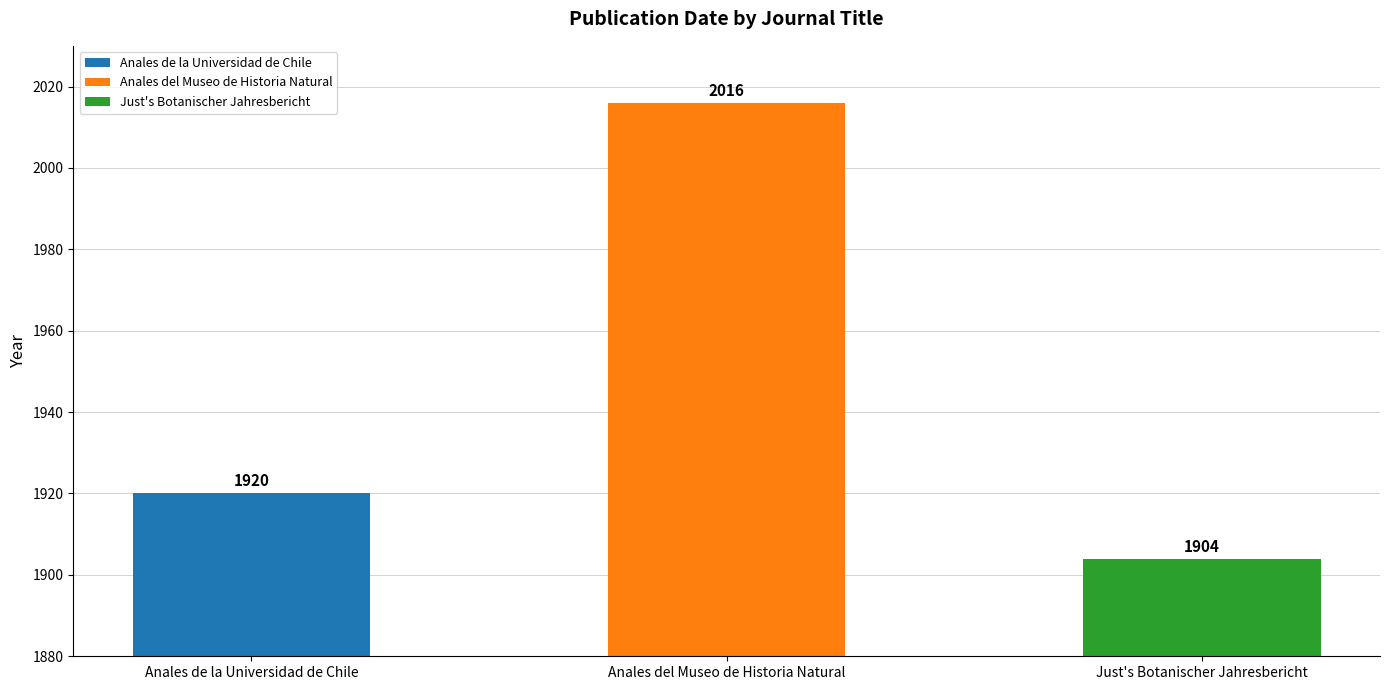

True or false: the data shows 1904 at Just's Botanischer Jahresbericht.

True